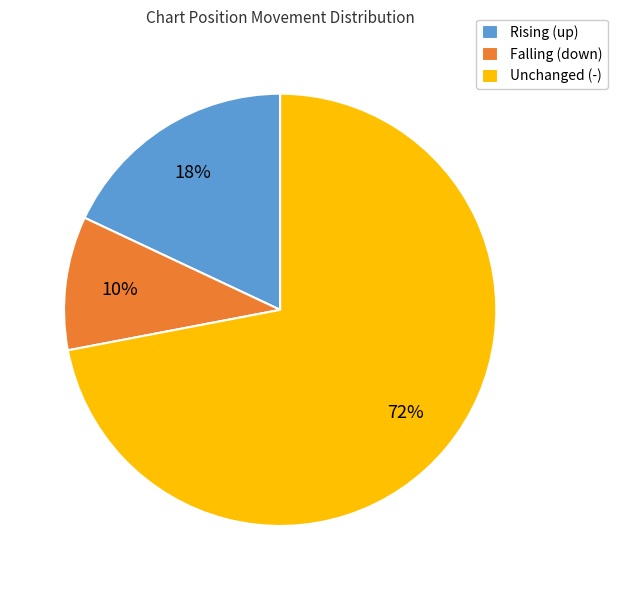

Is there any slice that represents more than half of the pie?

Yes